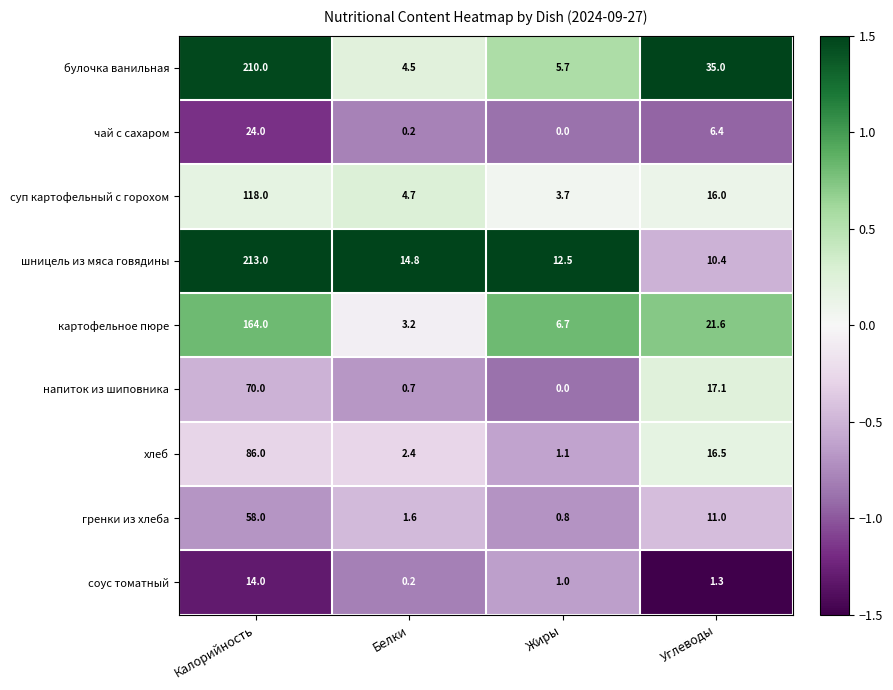

Where does the картофельное пюре series first go above 21?

Калорийность